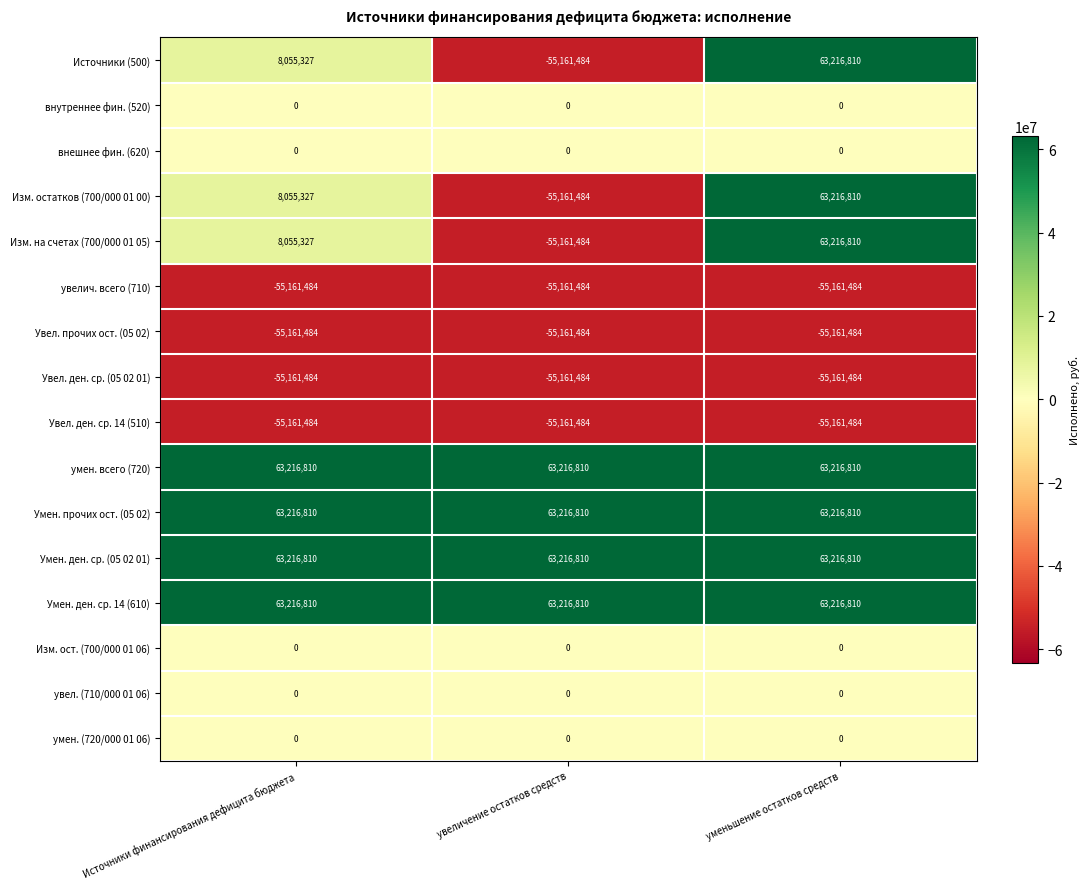

The value of Изм. на счетах (700/000 01 05) at уменьшение остатков средств is 63216810. True or false?

True